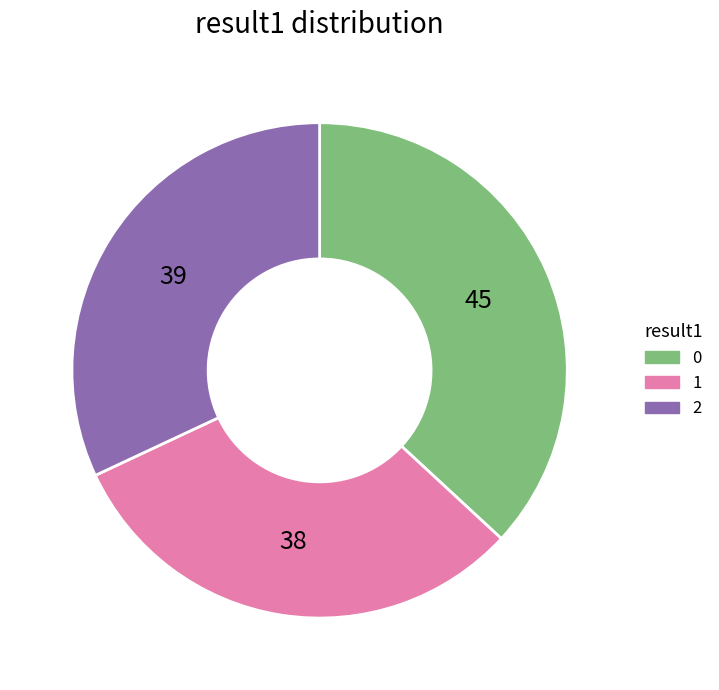

Is there any slice that represents more than half of the pie?

No